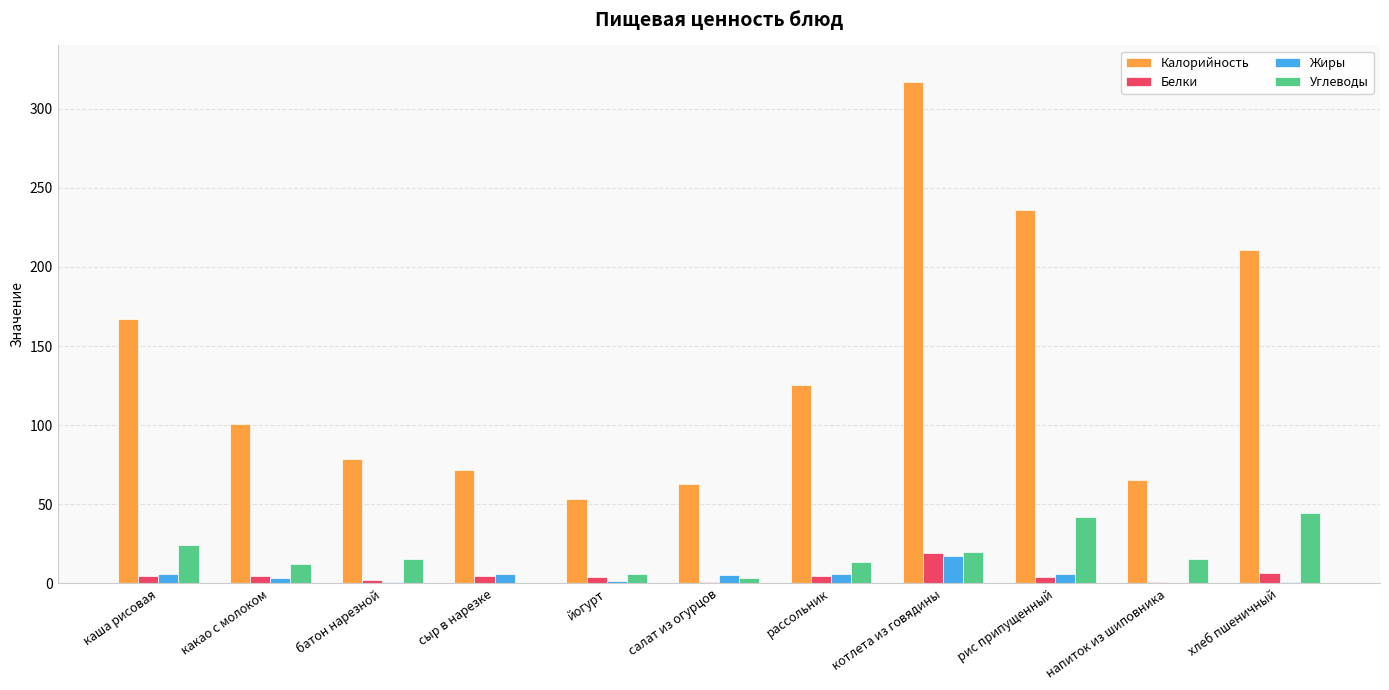

Which series has the widest spread of values?

Калорийность